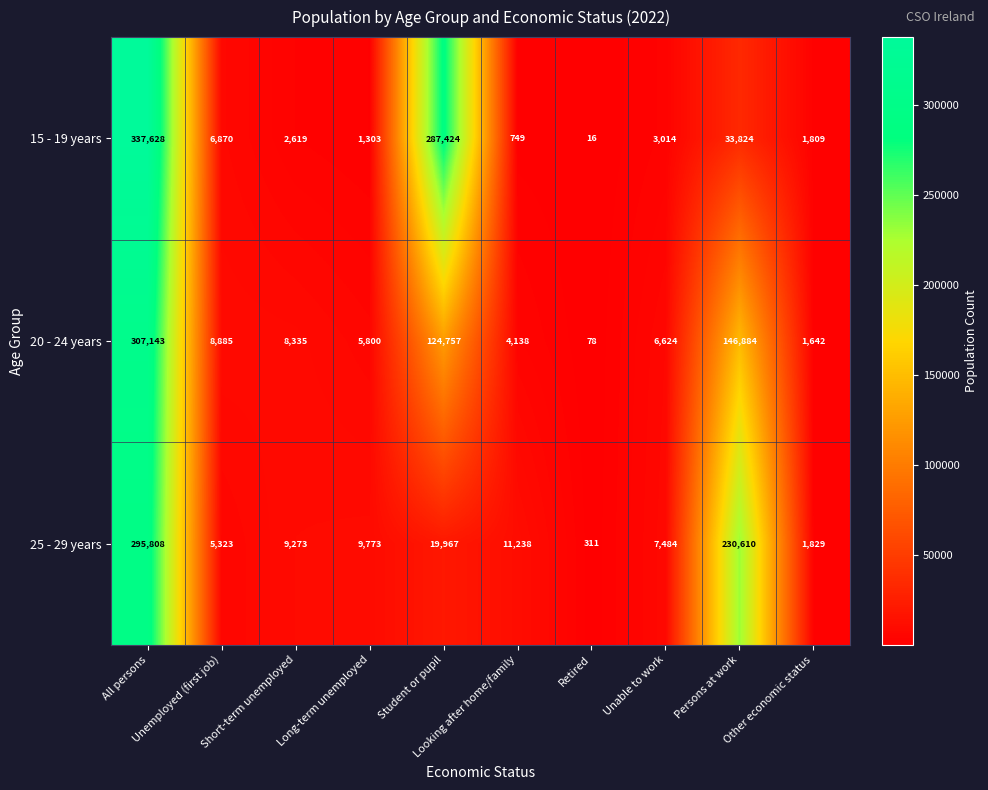

Count the number of categories in the chart.

10